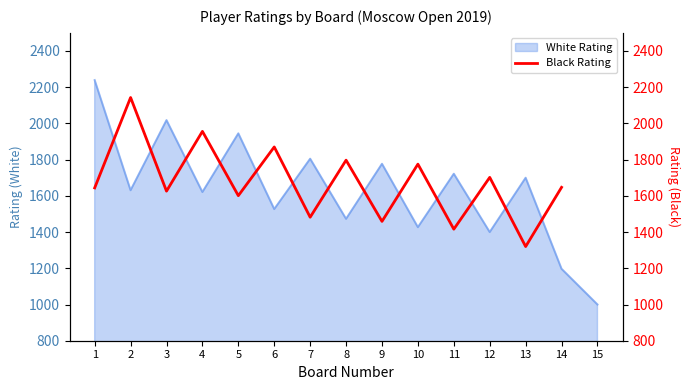

The value of White Rating at 5 is 3316. True or false?

False